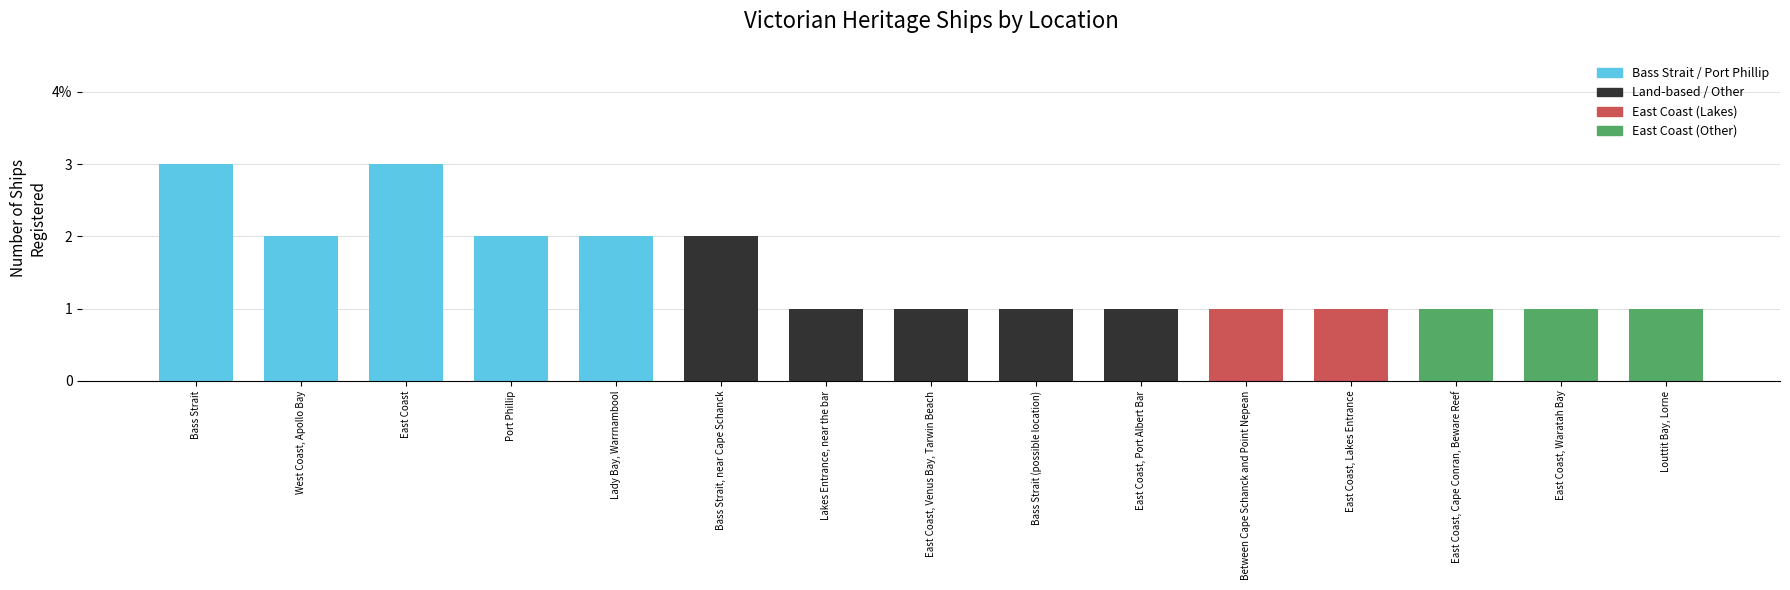

Does the chart contain any negative values?

No